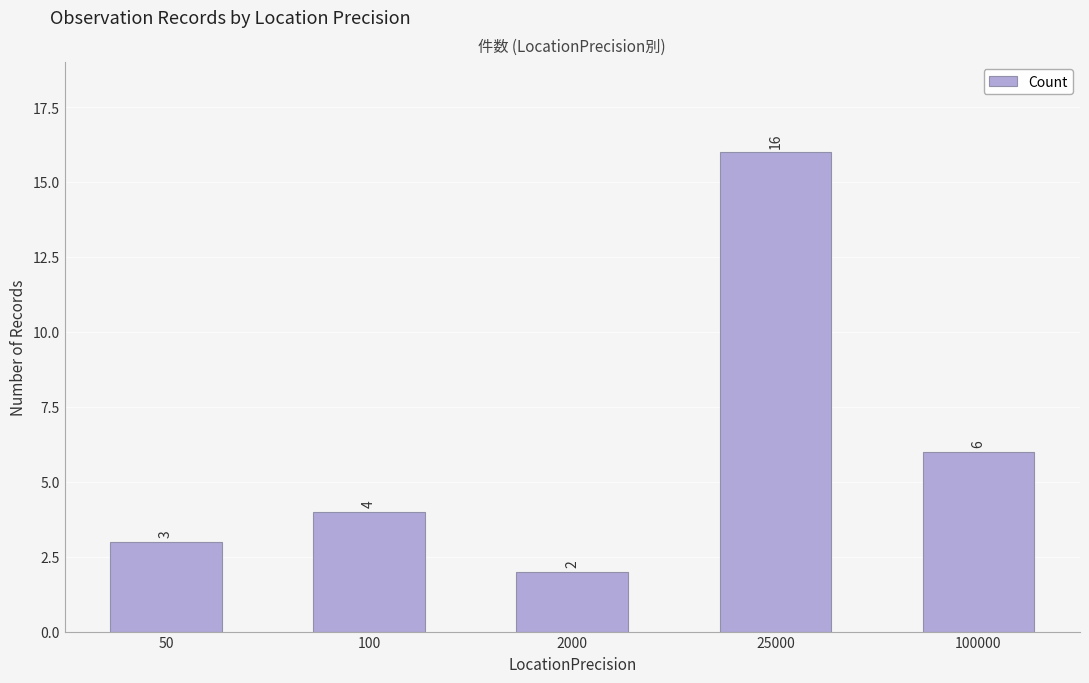

List the labels in order of value, largest first.

25000, 100000, 100, 50, 2000